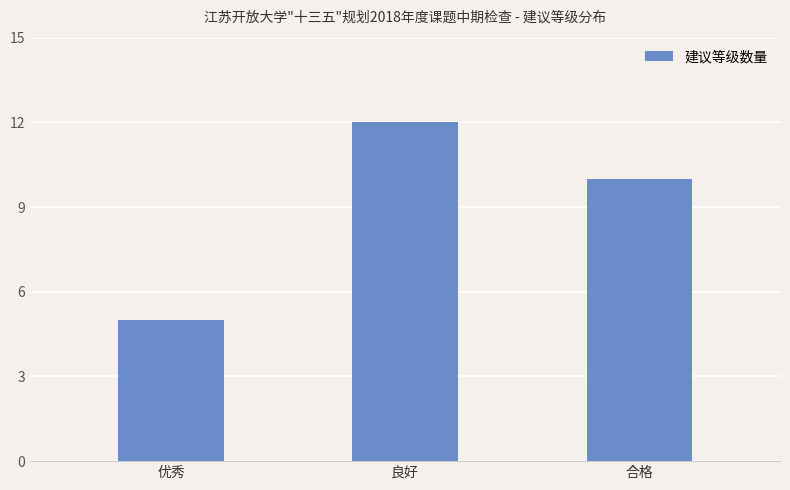

What is the sum of all values?

27